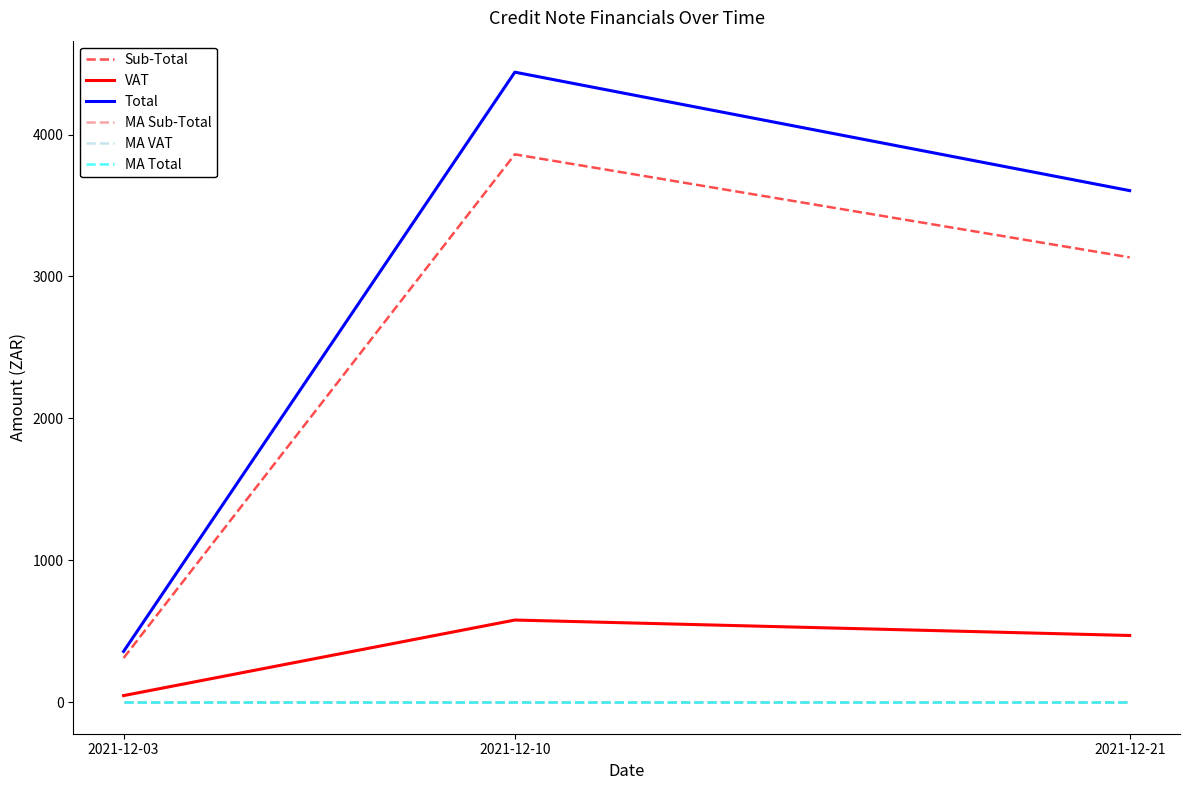

Which category has the highest value across all series?

2021-12-10